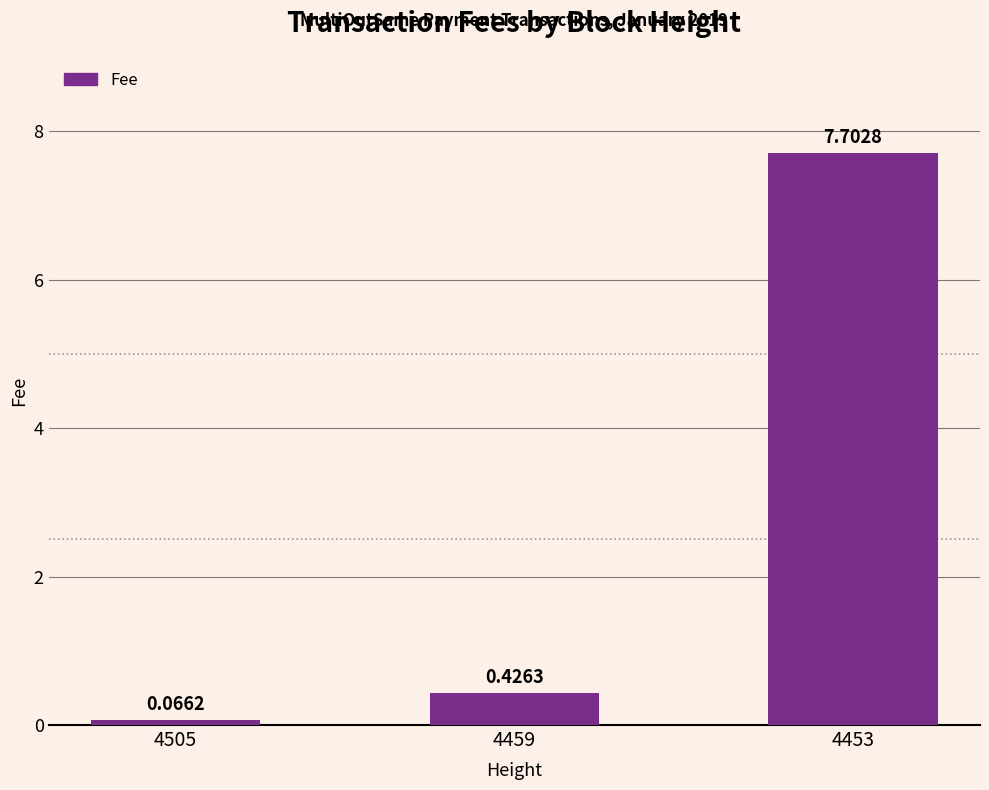

What is the greatest value displayed?

7.7